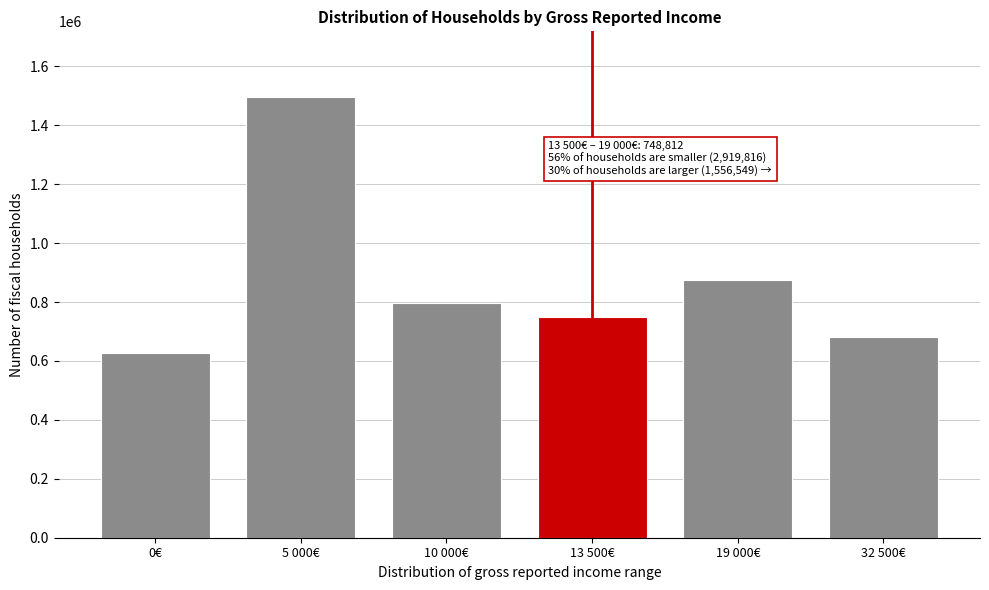

Reading left to right, transcribe all the data shown in this chart.

0€=628162	5 000€=1494797	10 000€=796857	13 500€=748812	19 000€=875567	32 500€=680982